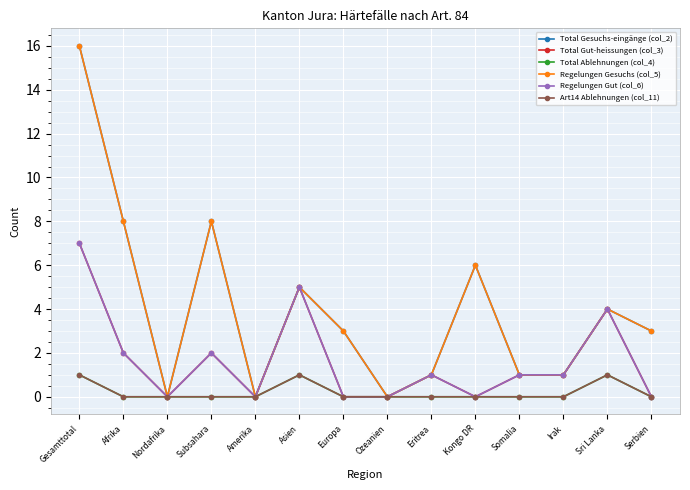

Is this an area chart (filled region under the line)?

No